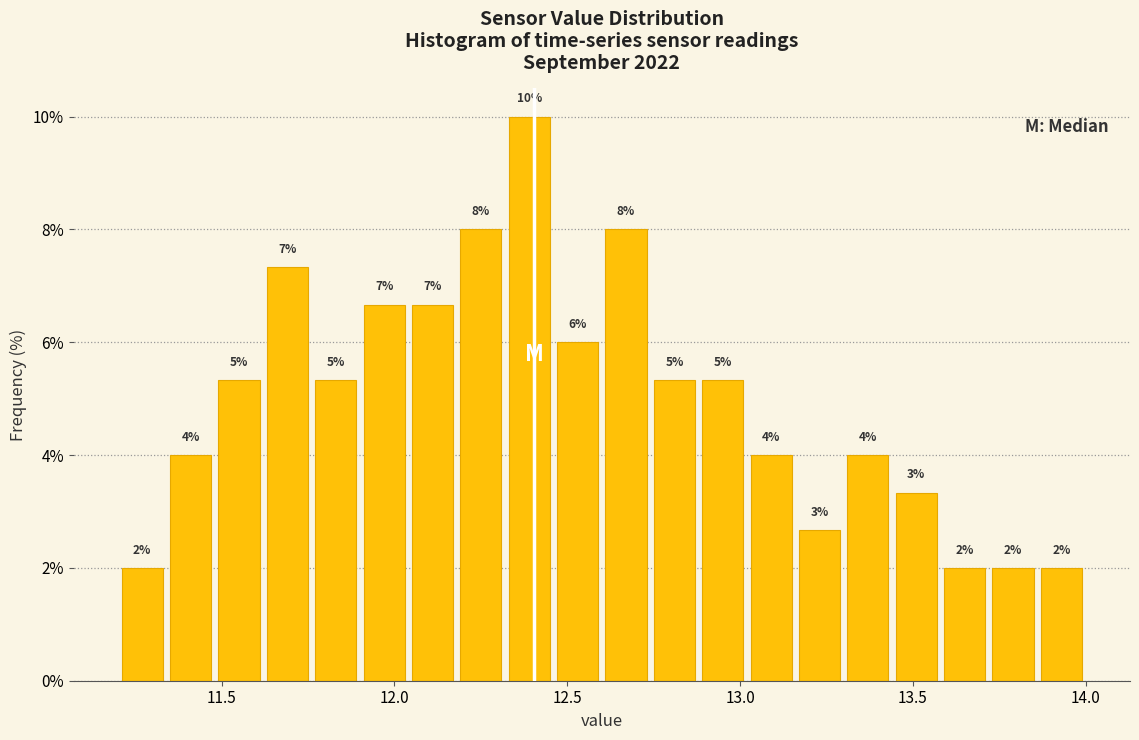

Read against the x-axis, roughly where is the centre of the tallest bar?

12.40